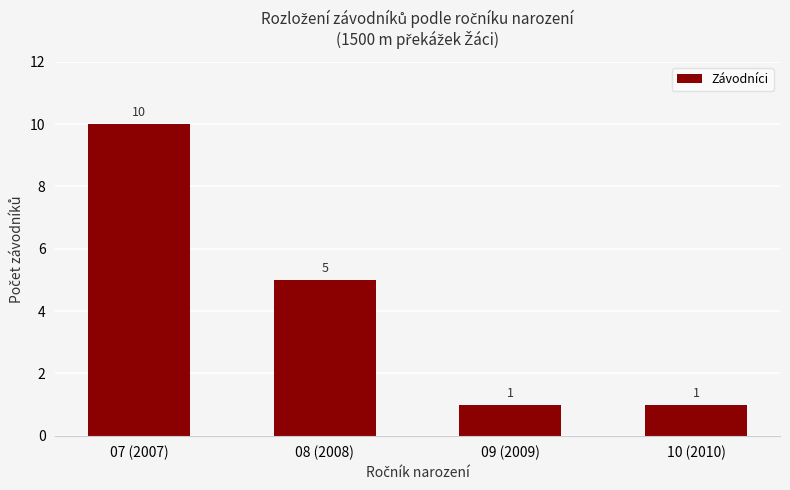

The chart shows a value of 3 at 08 (2008). True or false?

False